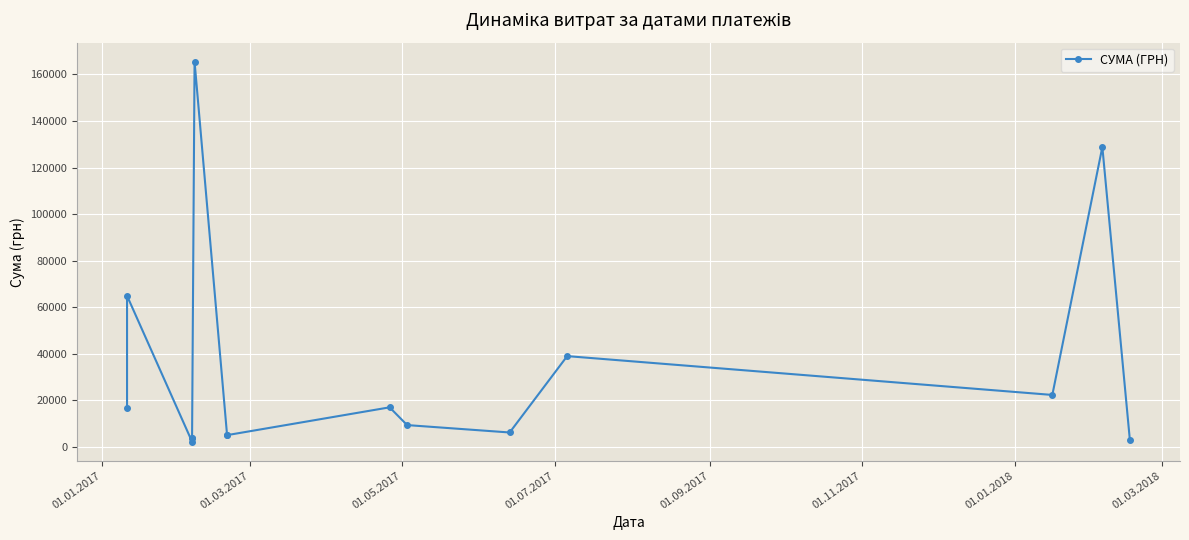

Is this an area chart (filled region under the line)?

No